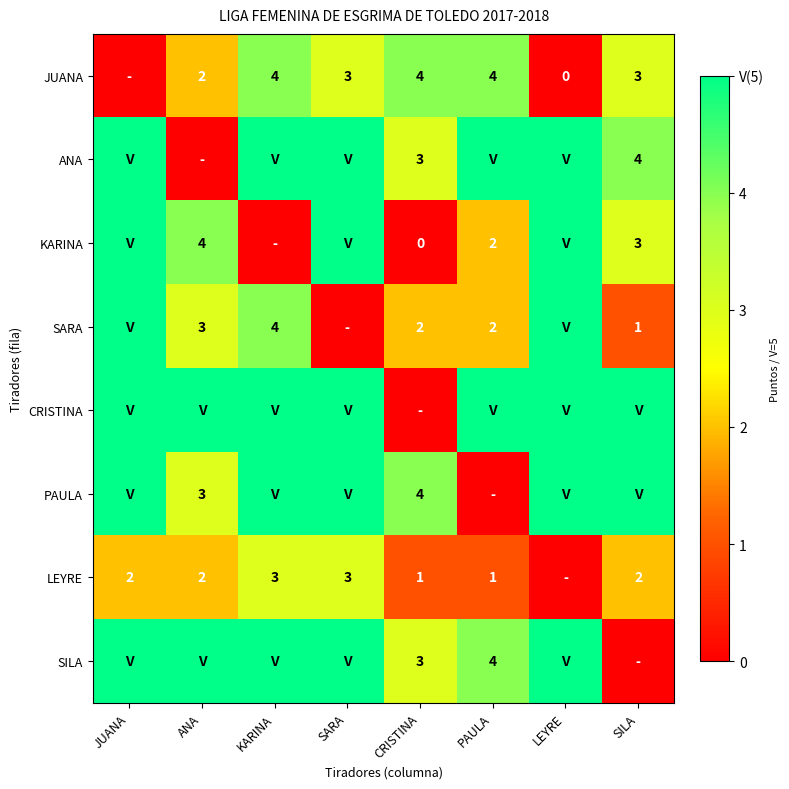

Is it true that SILA equals 4 at CRISTINA?

False